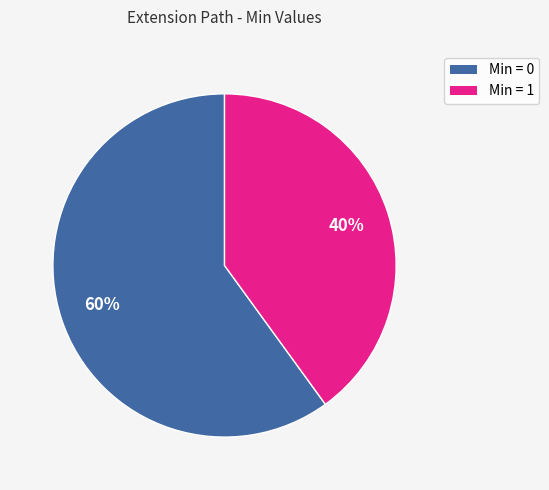

To the nearest percent, what is the difference between the largest and smallest slice percentages?

20%